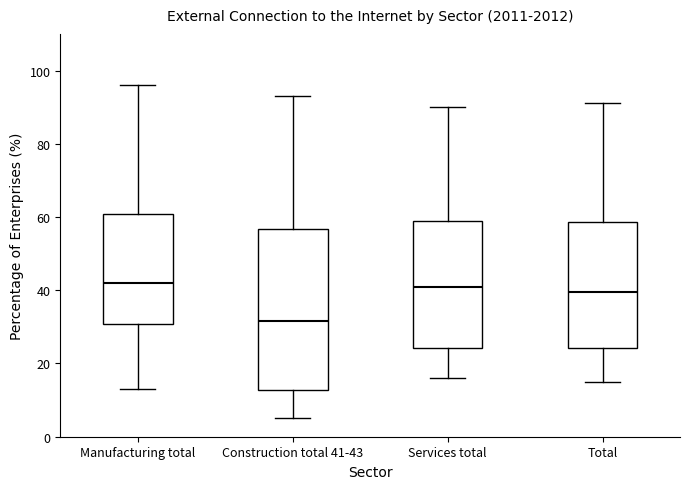

Where is the upper edge of the box for Manufacturing total on the y-axis? The values are not printed on the chart, so give them approximately, as read against the axis.

60